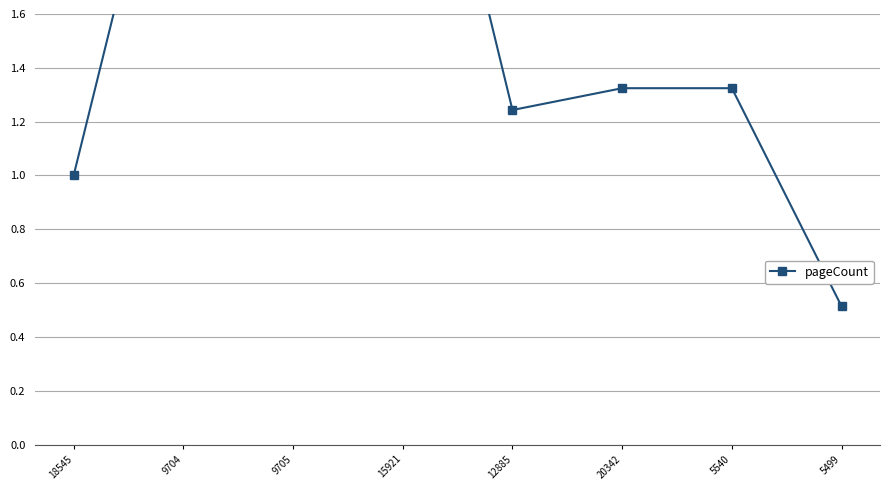

Where is the first local maximum?

9704